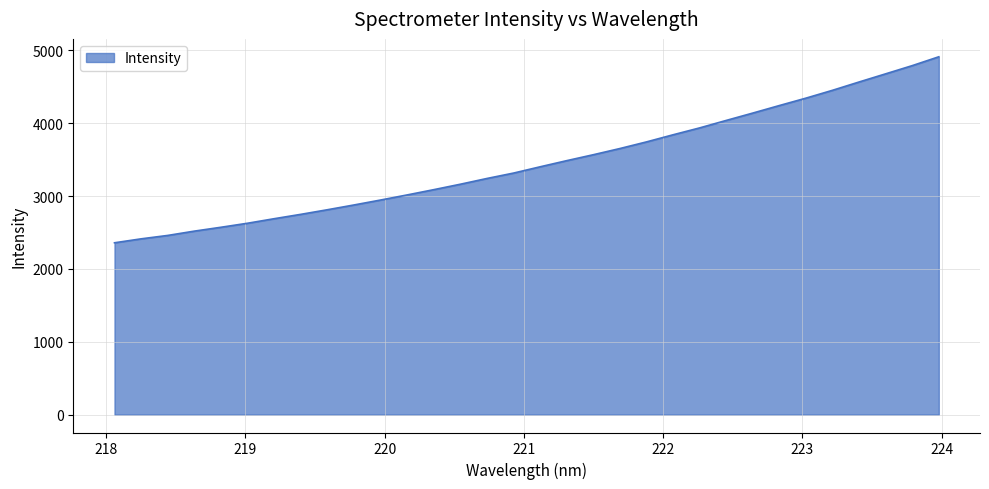

What is the difference between the maximum and minimum values?

2554.0